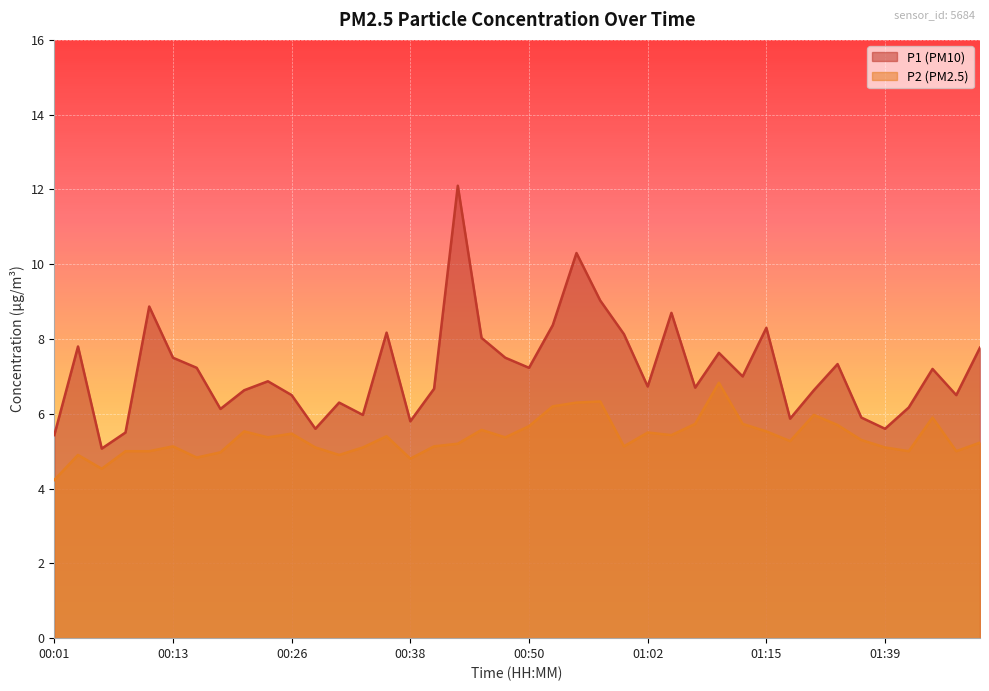

How many data points in P1 are less than 7?

20